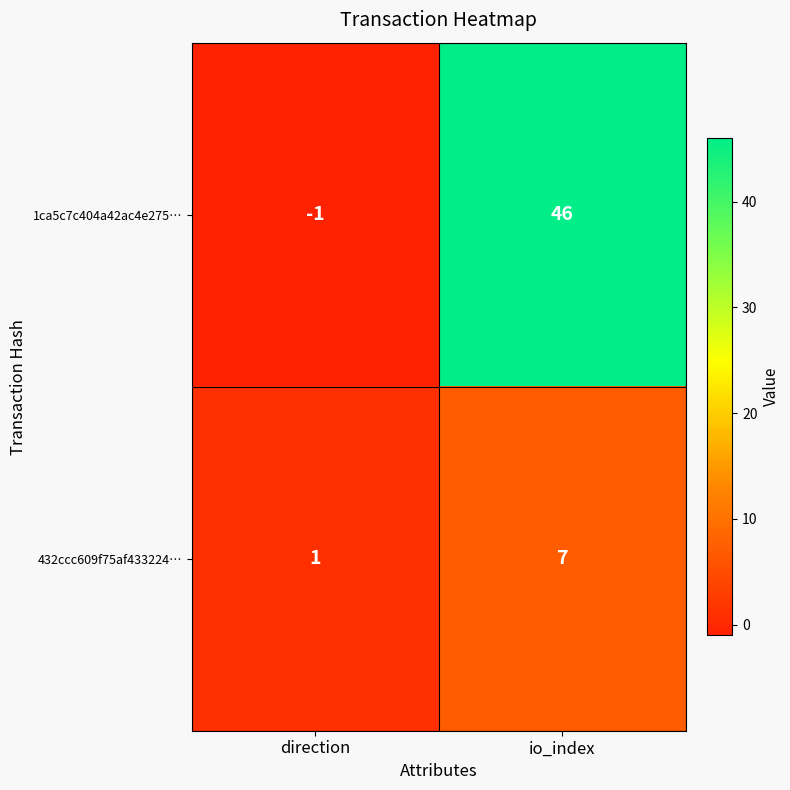

Count the number of categories in the chart.

2